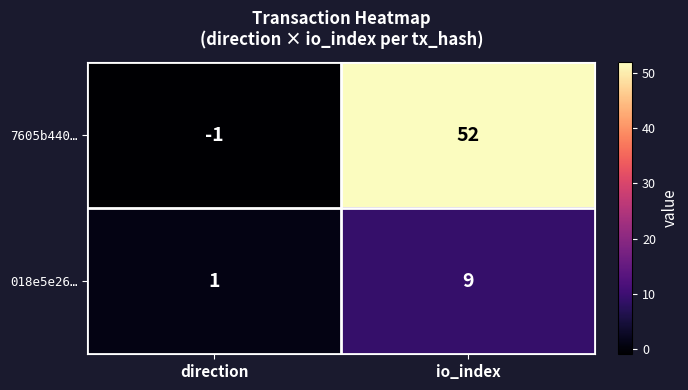

Reading right to left, extract all data points from this chart.

7605b440…: io_index=52	direction=-1
018e5e26…: io_index=9	direction=1